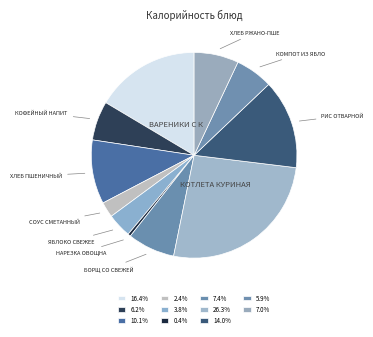

Rank the categories by value from highest to lowest.

котлета куриная, вареники с картофелем, рис отварной, хлеб пшеничный, борщ со свежей капустой, хлеб ржано-пшеничный, кофейный напиток с молоком, компот из яблок, яблоко свежее, соус сметанный, нарезка овощная Ассорти